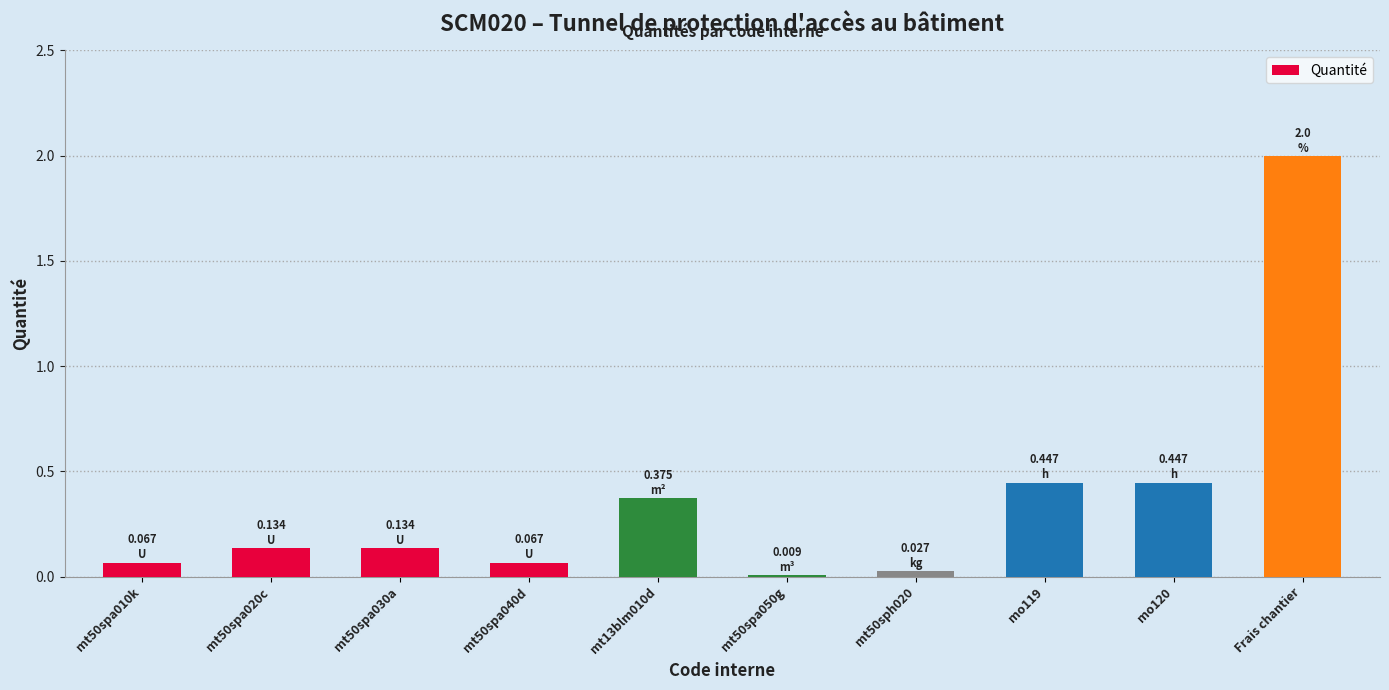

What is the change in value from mt50spa010k to mt13blm010d?

+0.3